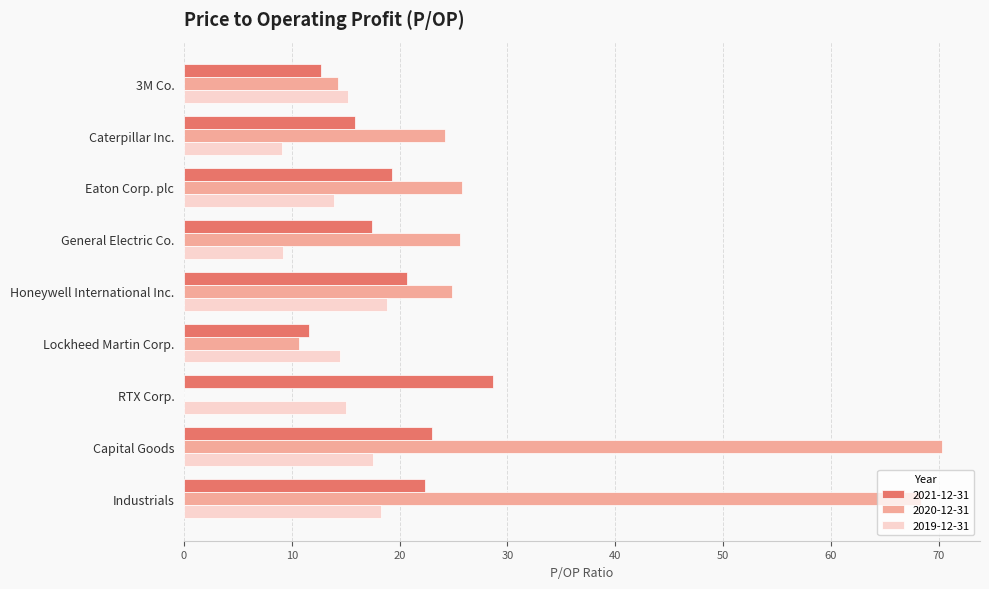

What is the approximate value of 2020-12-31 at Capital Goods?

70.3